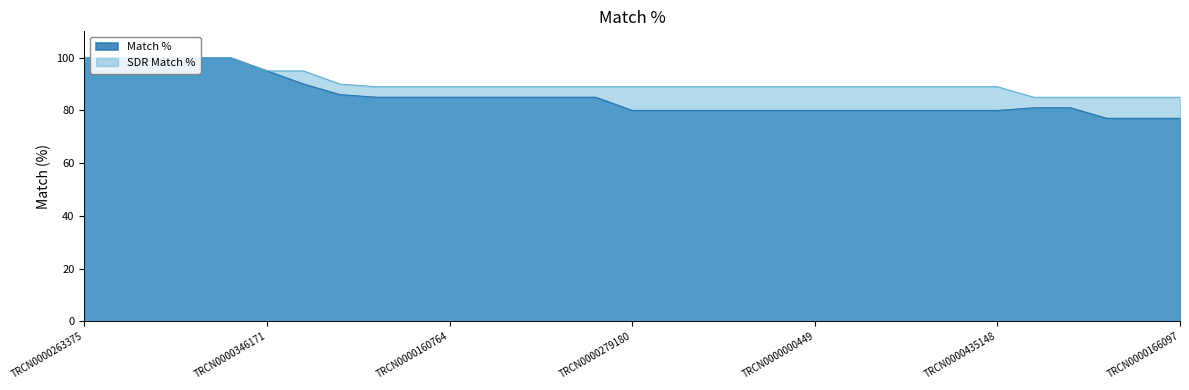

True or false: SDR Match % and Match % intersect in this chart.

False